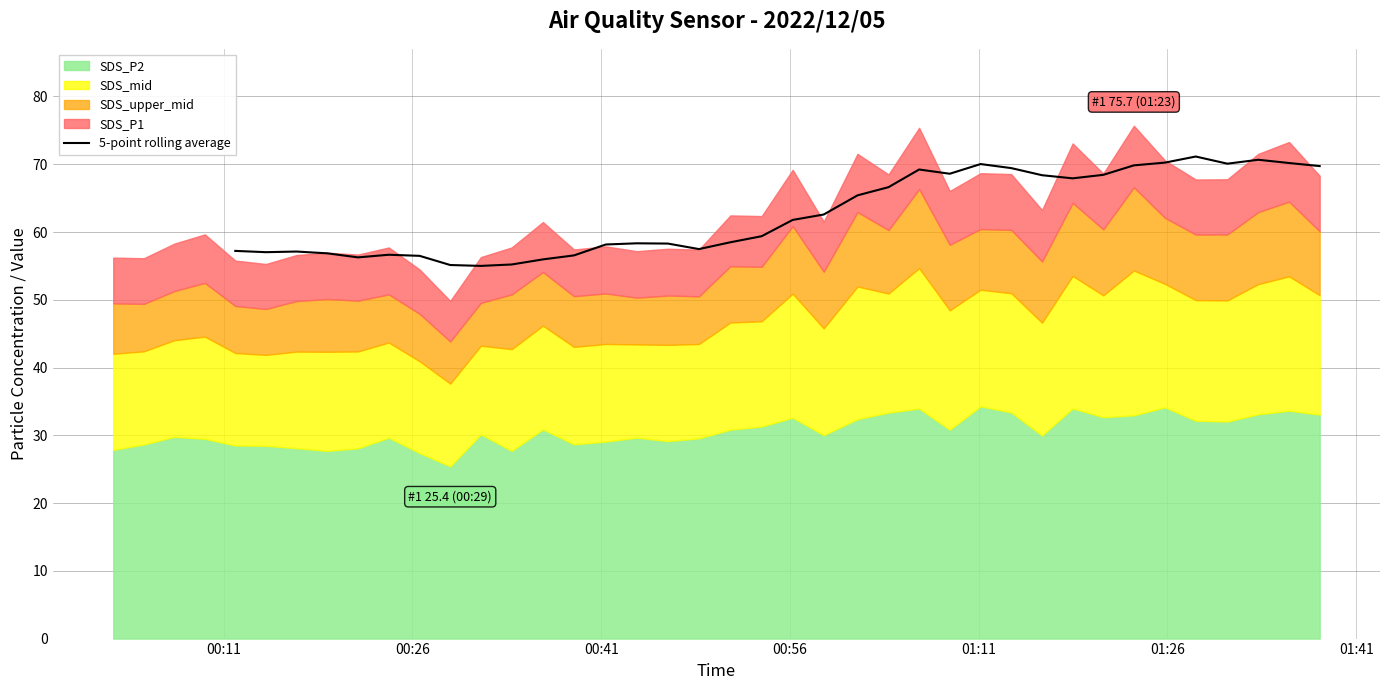

What is the change in value from 10 to 28?

+13.5